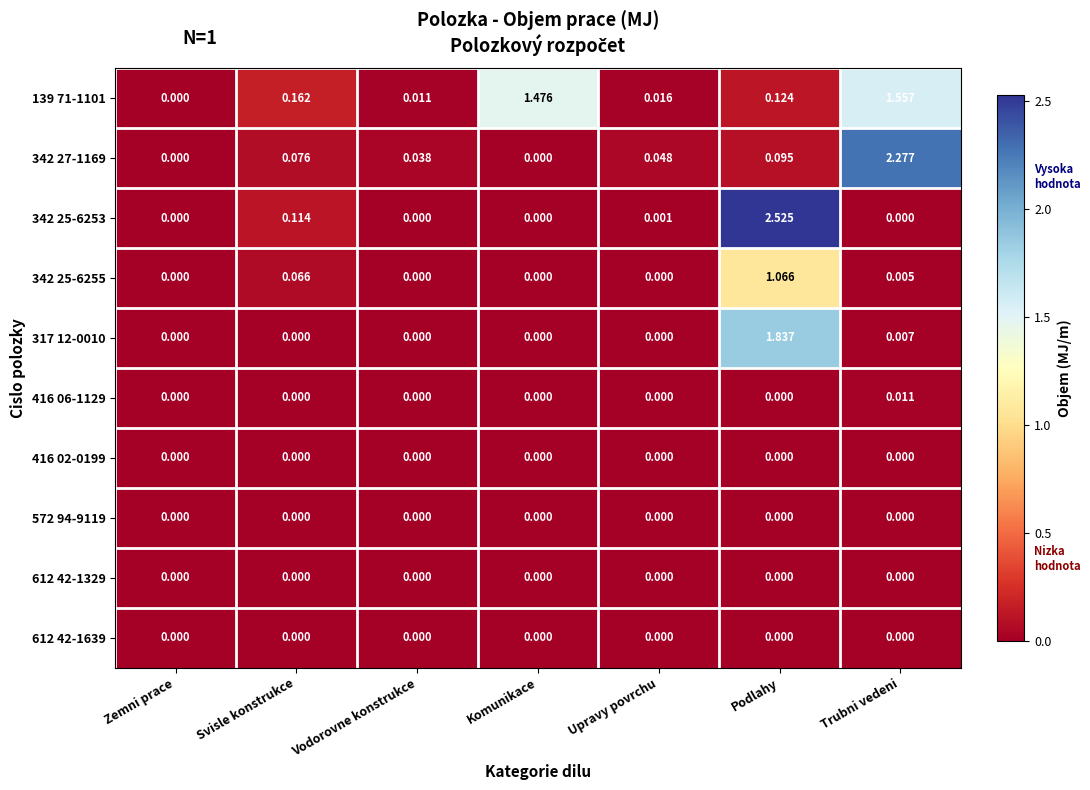

Is the value of 612 42-1639 at Zemni prace greater than the value of 342 27-1169 at Trubni vedeni?

No